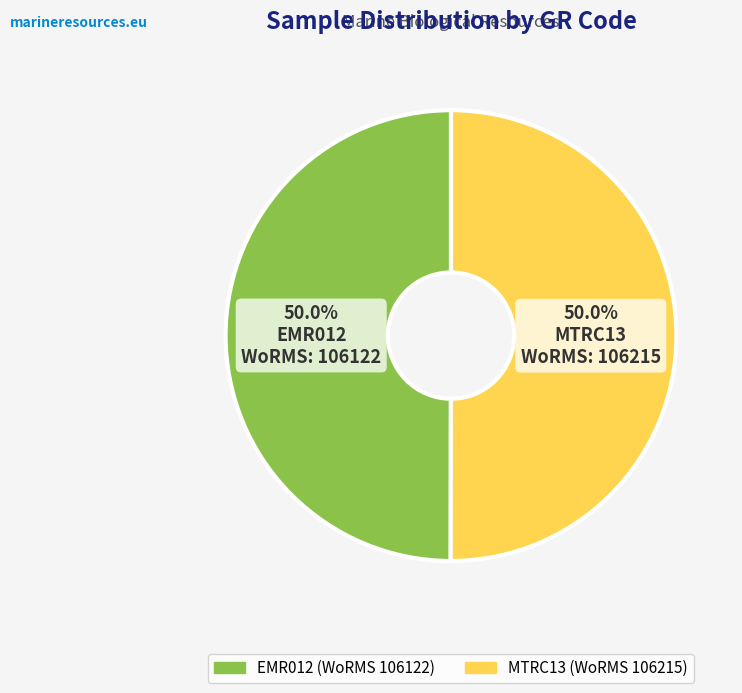

What is the total percentage of EMR012 and MTRC13?

100.0%